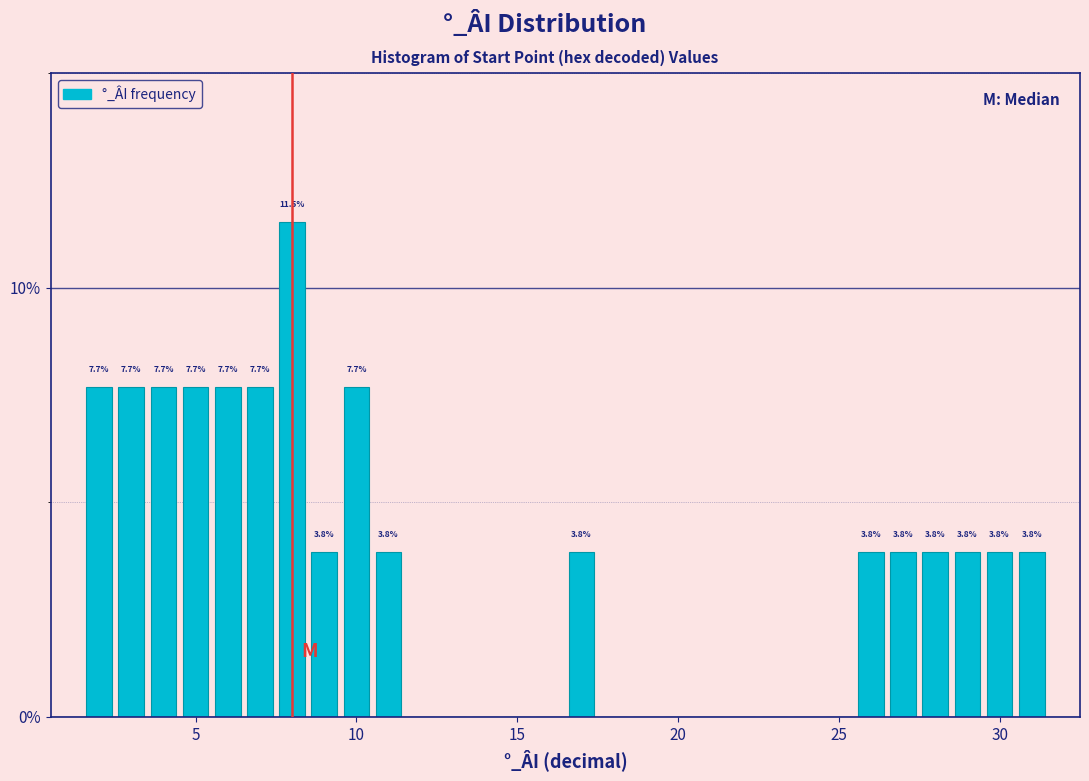

Around what value on the x-axis is the tallest bar? Give the approximate position of its centre, as read against the axis.

8.0